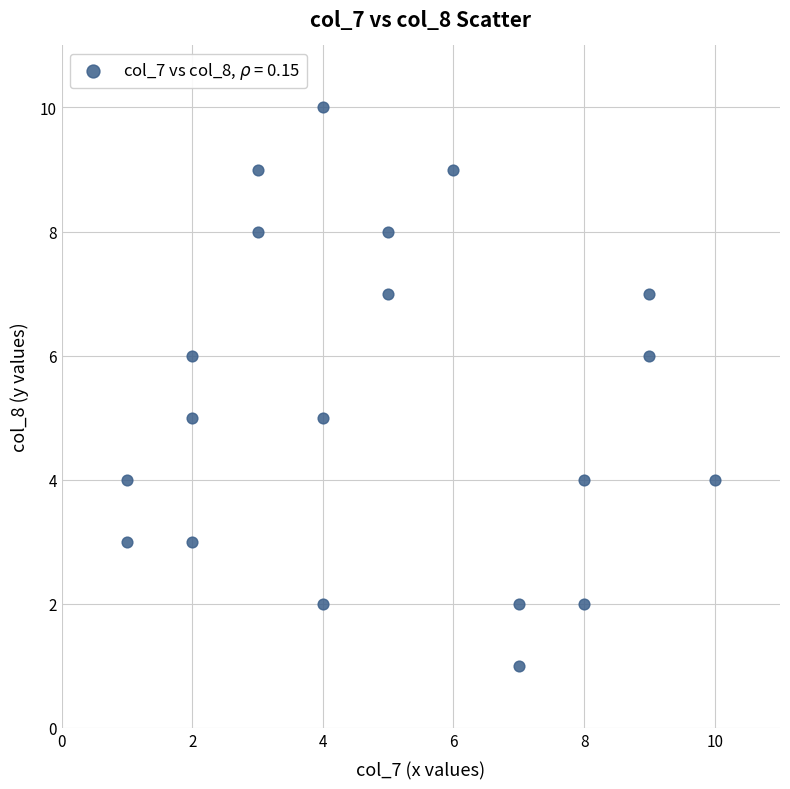

What is the range of Y values (max minus min)?

9